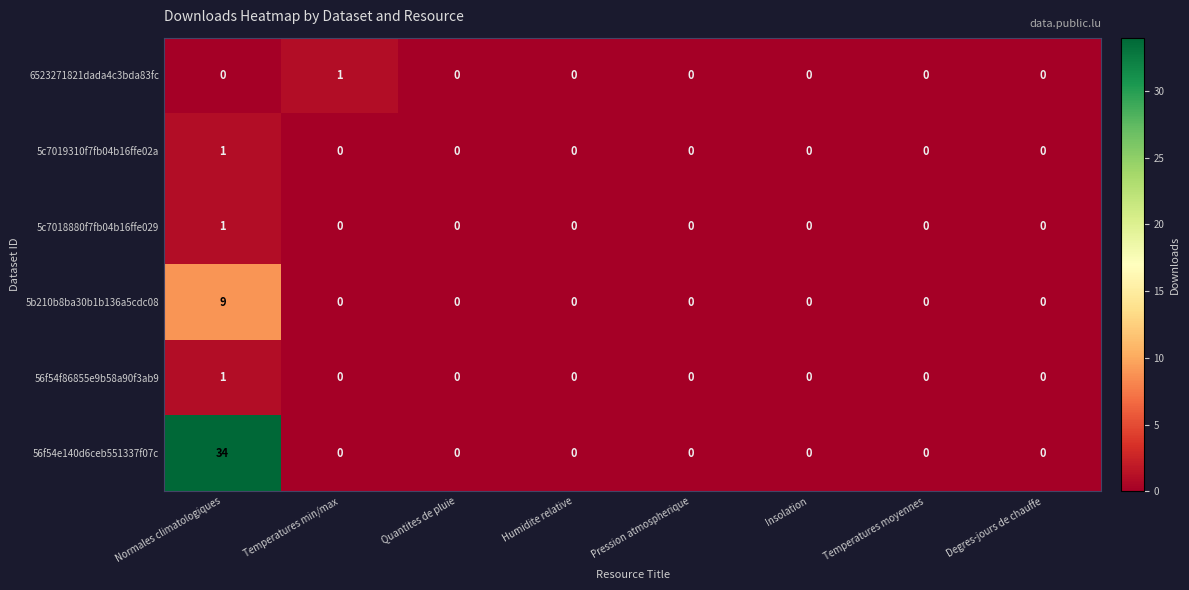

The value of 56f54f86855e9b58a90f3ab9 at Temperatures min/max is 0. True or false?

True